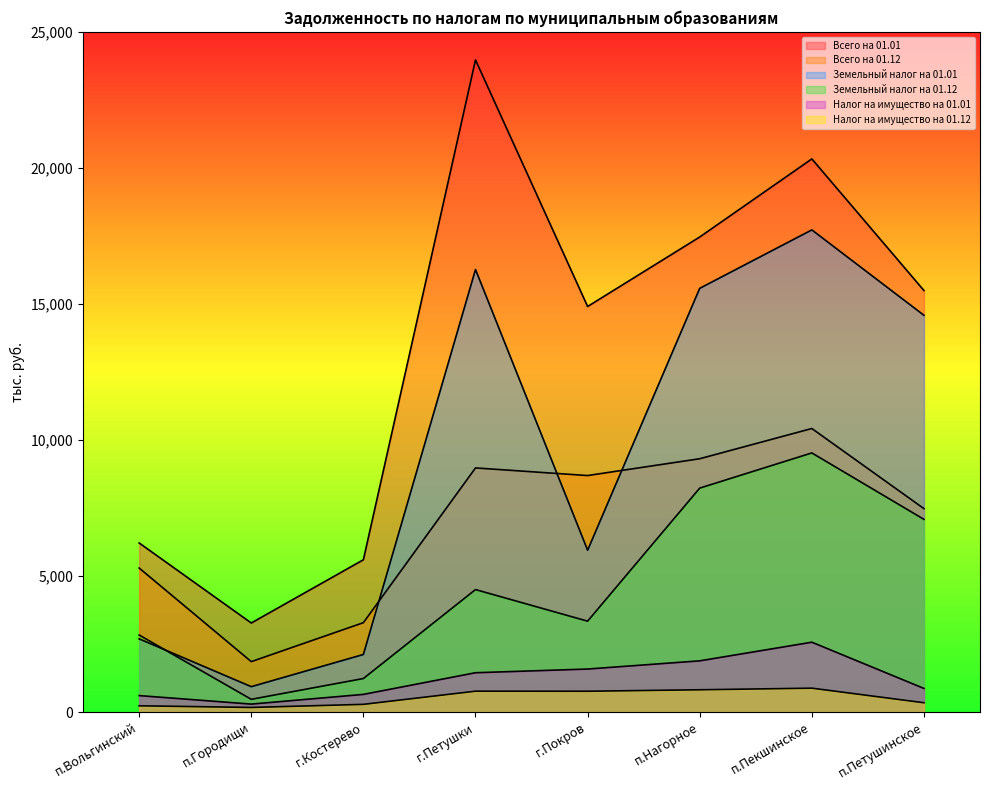

What is the smallest value displayed?

170